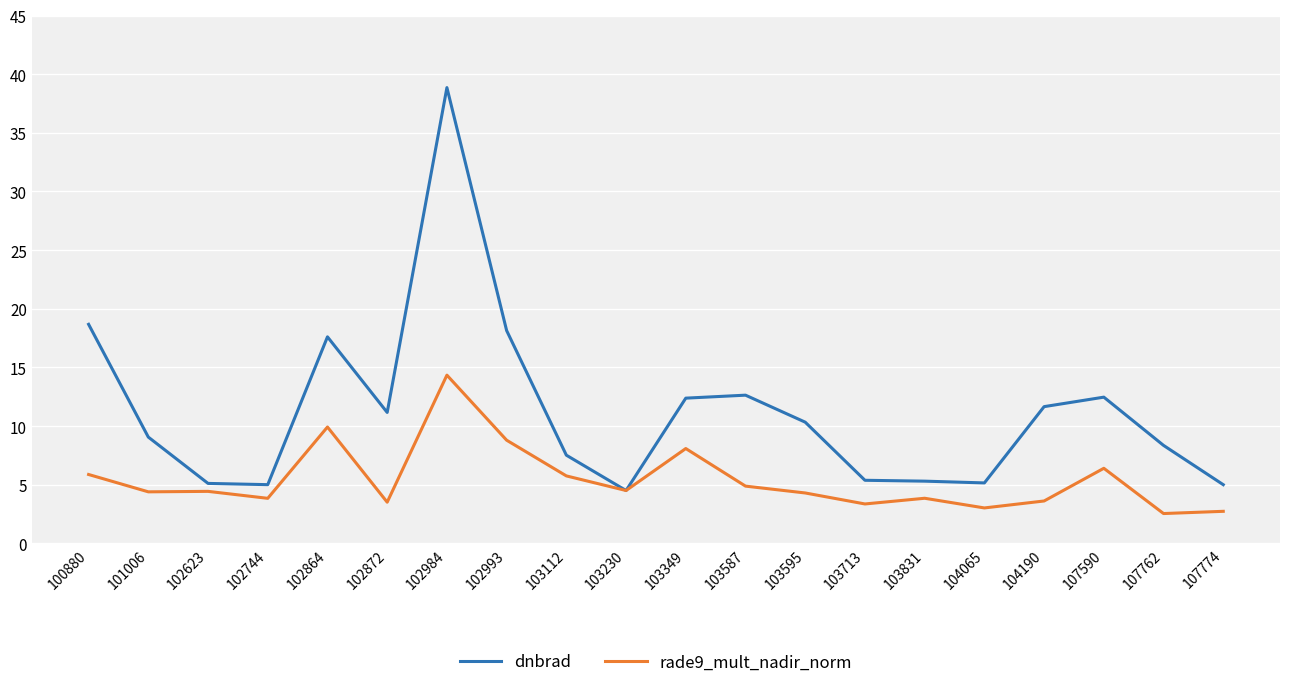

Rank the series by their average value, from lowest to highest.

rade9_mult_nadir_norm, dnbrad